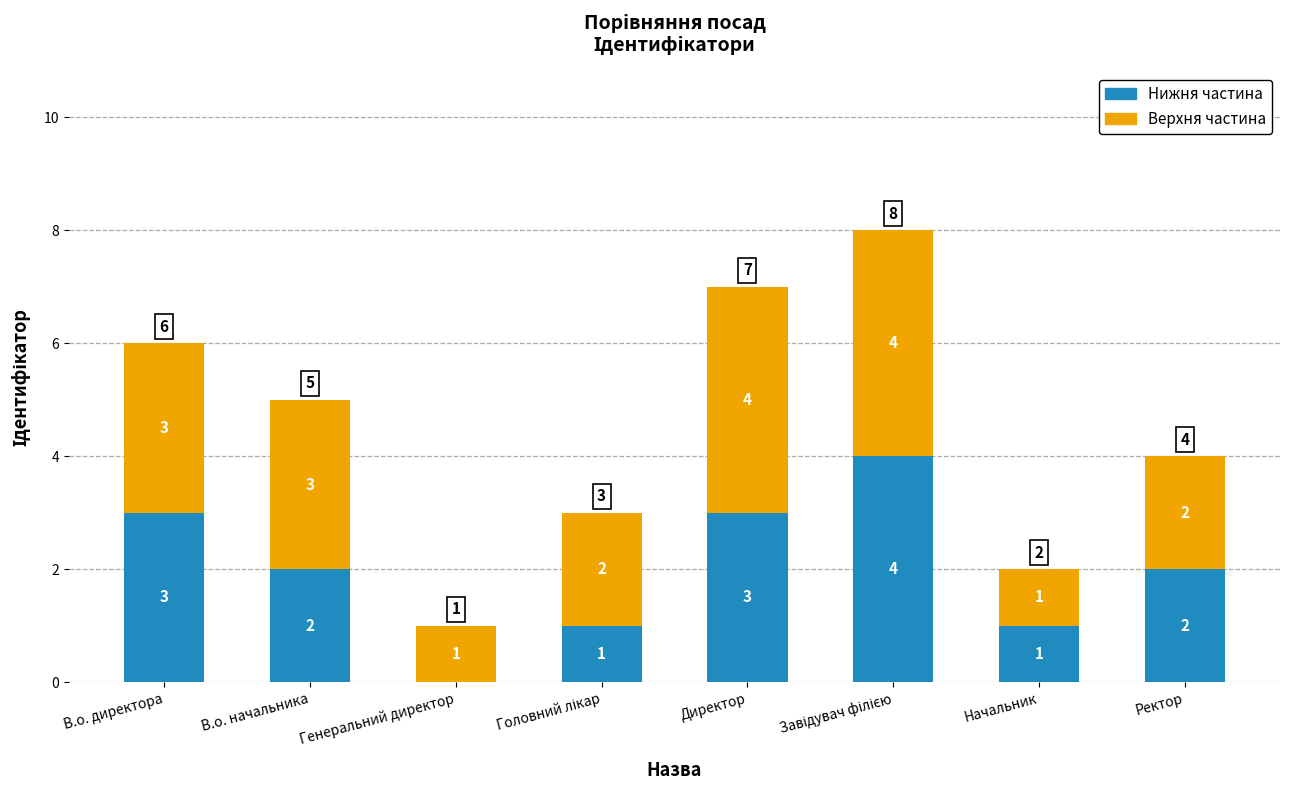

What is the difference between the Нижня частина values at Директор and В.о. начальника?

1